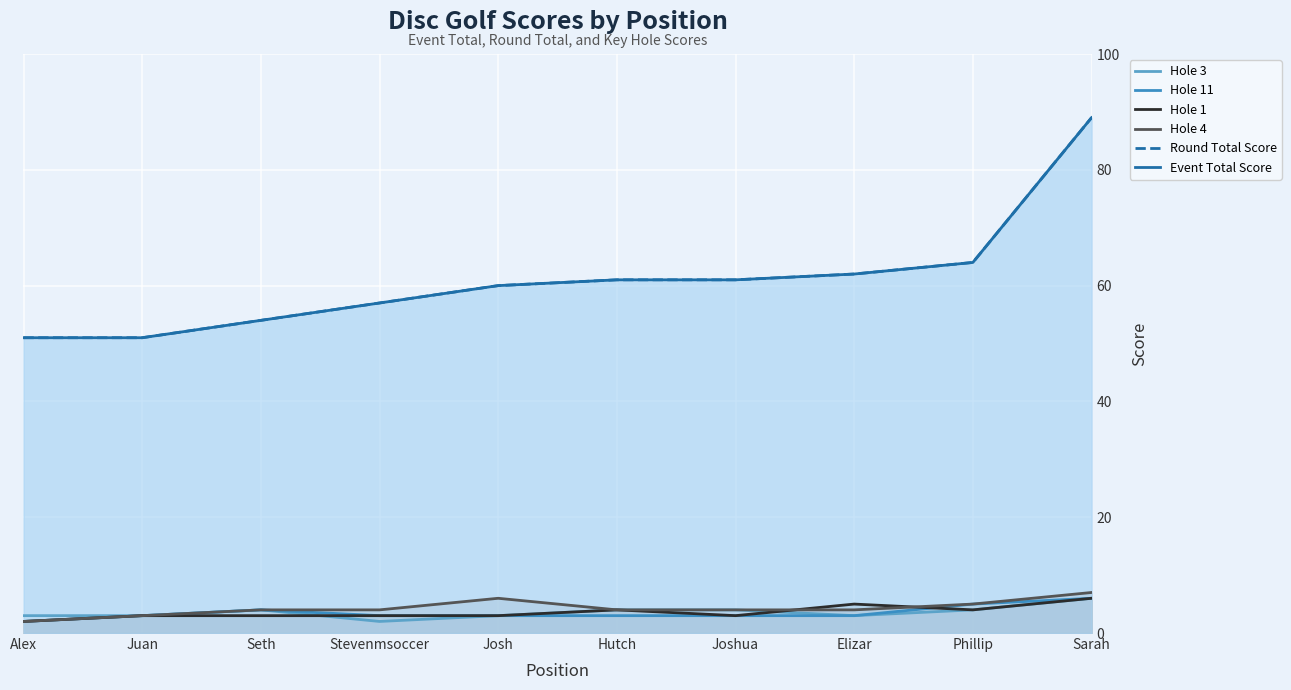

What is the value of the Event Total Score point at the 10th from the left?

89